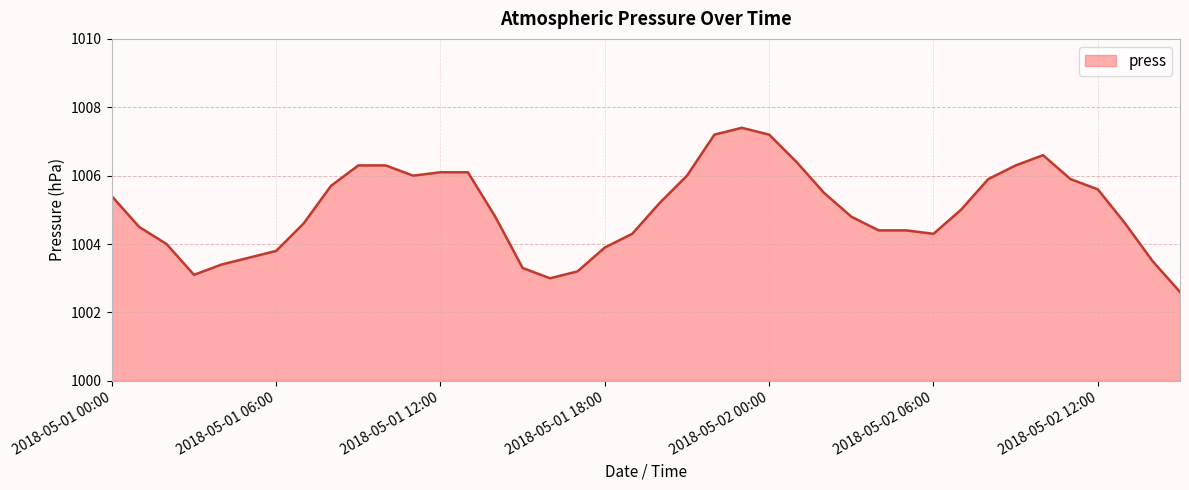

What is the greatest value displayed?

1007.4